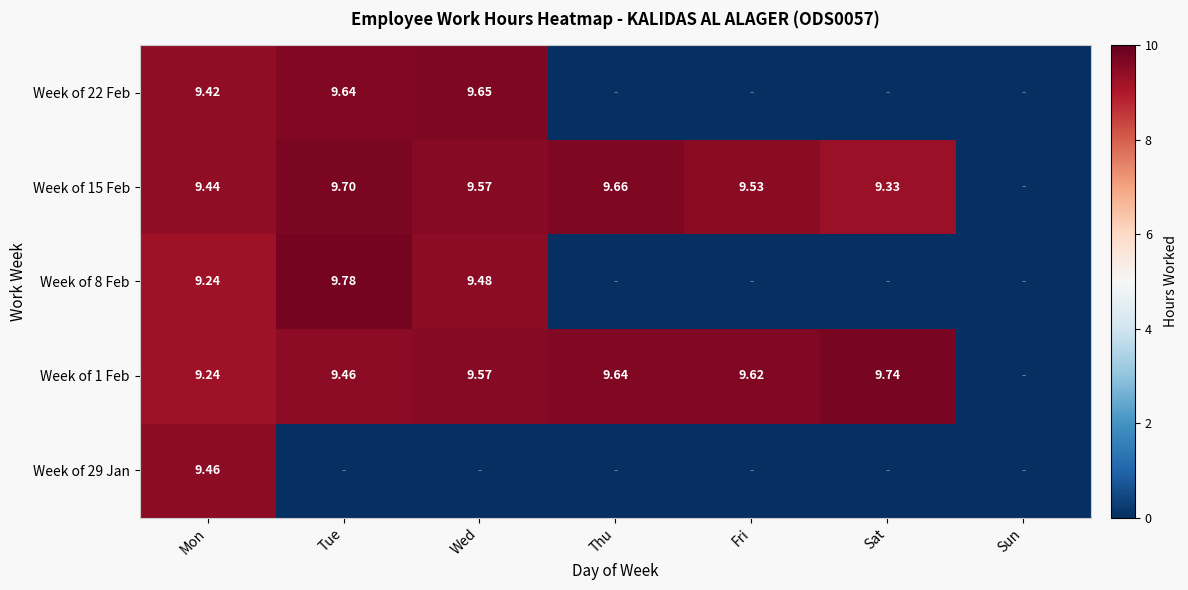

What is the total value across all series at Thu?

19.3